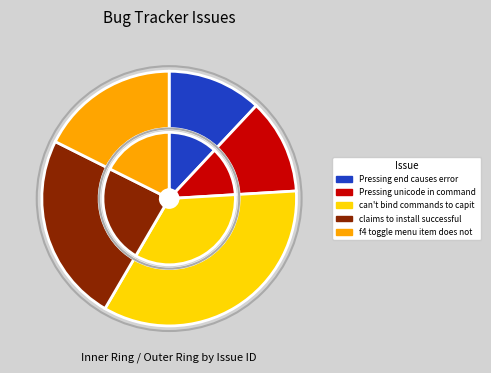

Between Pressing unicode in command mode causes error and claims to install successfully but does not, which is larger?

claims to install successfully but does not